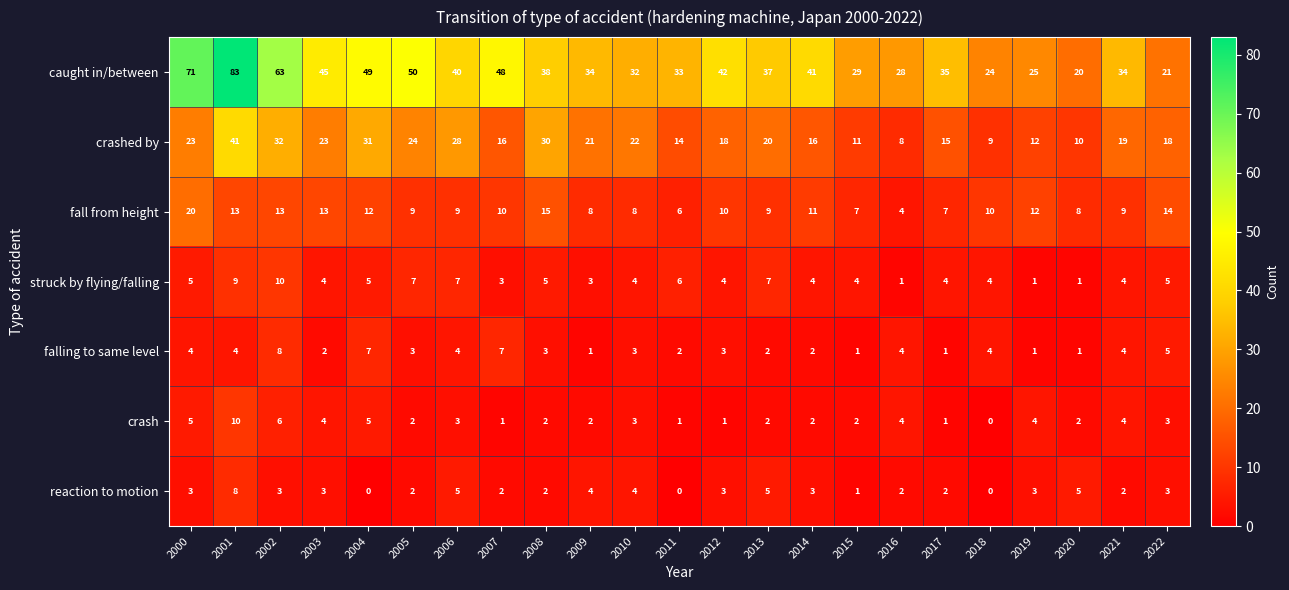

Which series has the largest total across all categories?

caught in/between